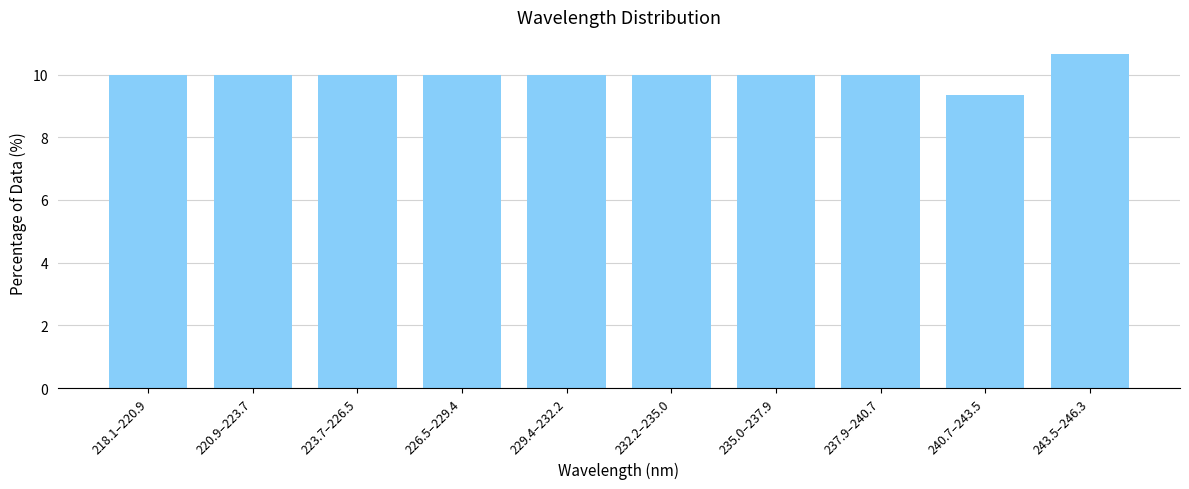

Reading right to left, transcribe all the data shown in this chart.

10.7	9.3	10.0	10.0	10.0	10.0	10.0	10.0	10.0	10.0